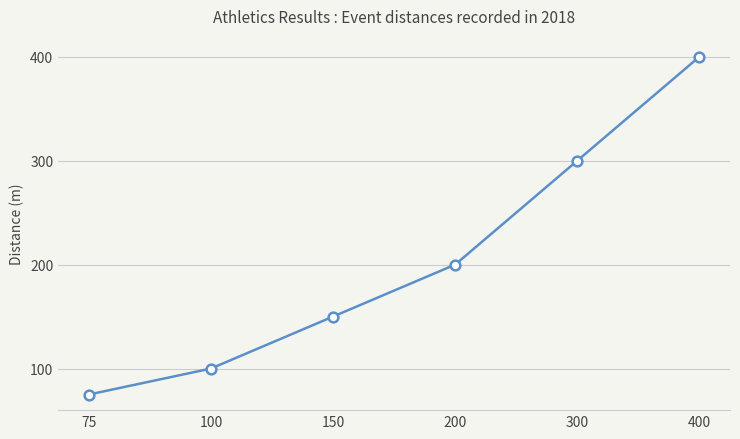

Reading left to right, list all the values displayed in this chart.

75=75	100=100	150=150	200=200	300=300	400=400